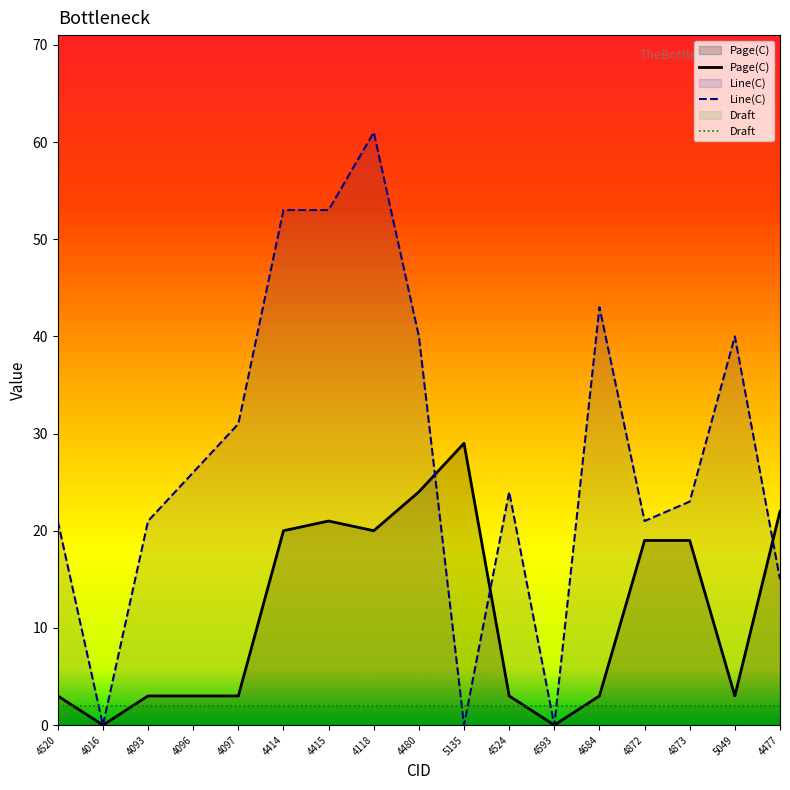

Which has a higher value, 4684 or 4097?

4684